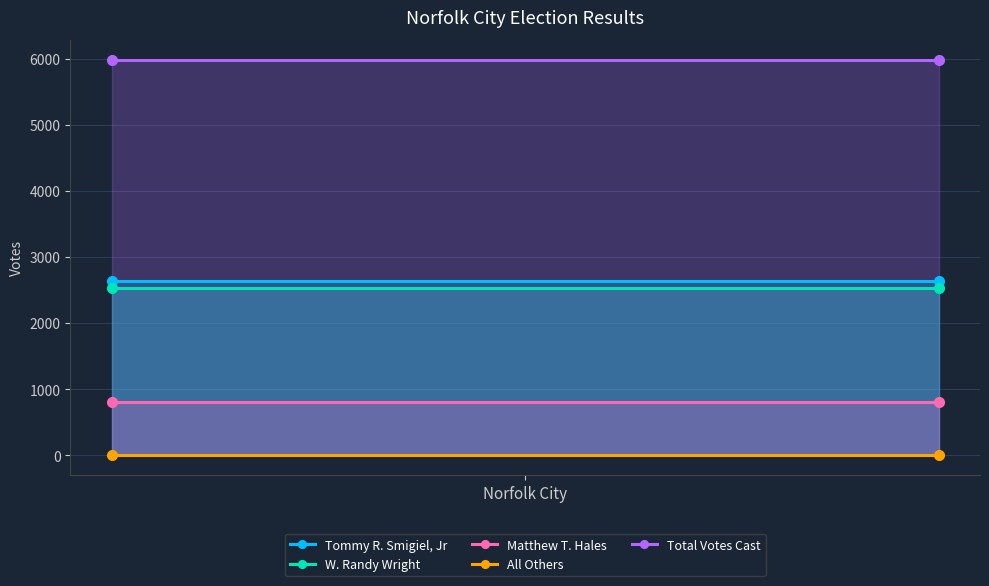

At Norfolk City, list the series in order from largest to smallest.

Total Votes Cast, Tommy R. Smigiel, Jr, W. Randy Wright, Matthew T. Hales, All Others